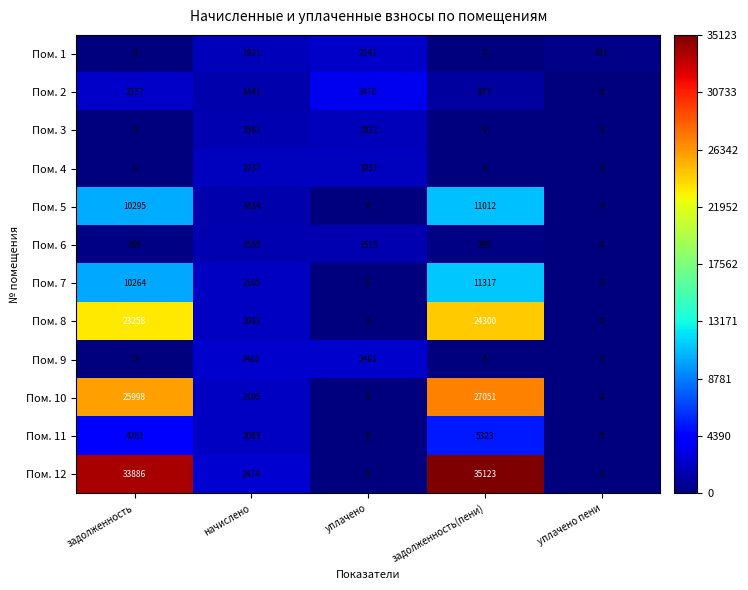

Where does the Пом. 7 series first go above 2105?

задолженность